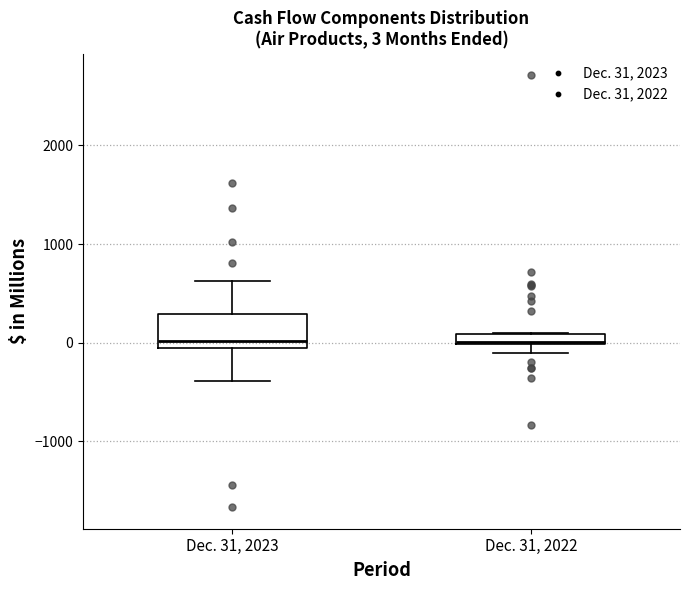

Comparing the boxes themselves (not the whiskers), which one is the tallest?

Dec. 31, 2023